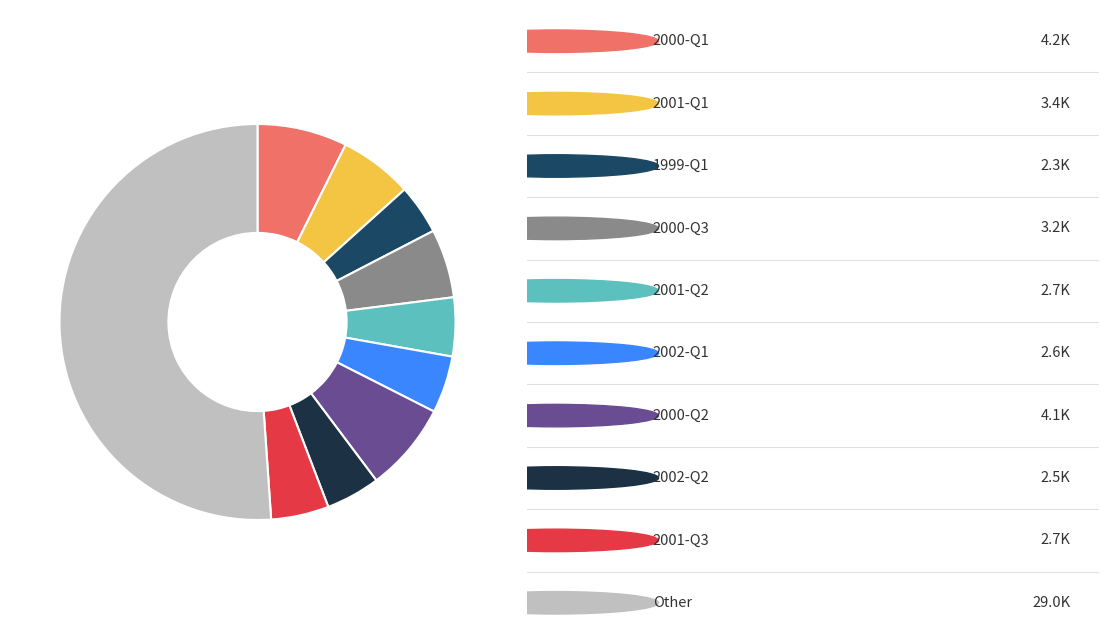

Is there a majority slice in this chart?

Yes